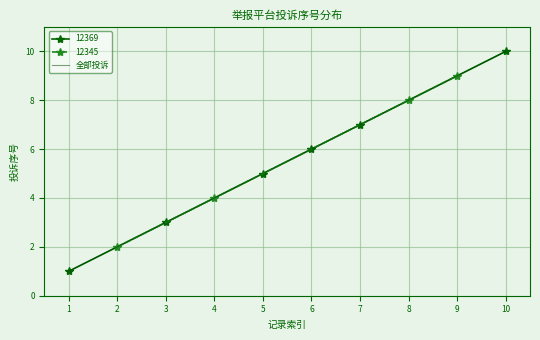

What is the smallest value displayed?

1